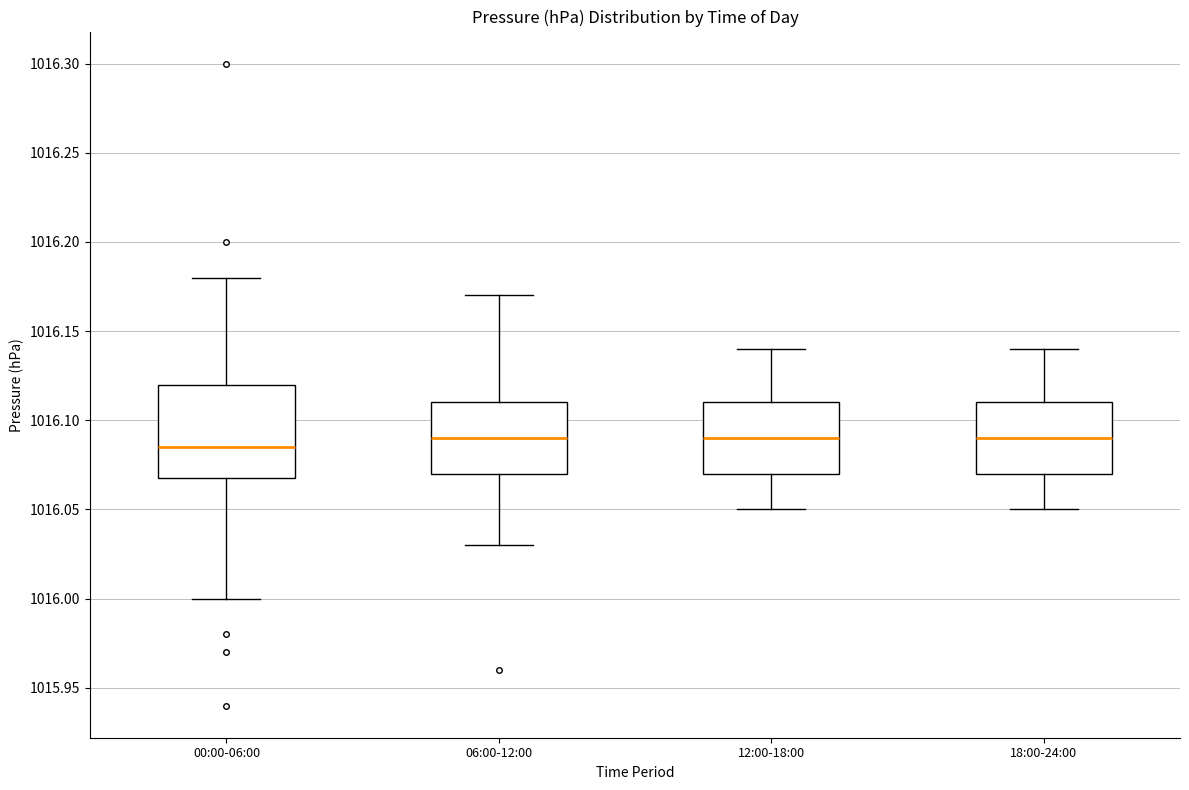

Reading left to right, transcribe this box plot: for each box, give where its median line is, the range the box spans, and where its two whiskers end, as read against the y-axis. The values are not printed on the chart, so give them approximately, as read against the axis.

00:00-06:00: median 1016.085, box 1016.070 to 1016.120, whiskers 1016.000 to 1016.180
06:00-12:00: median 1016.090, box 1016.070 to 1016.110, whiskers 1016.030 to 1016.170
12:00-18:00: median 1016.090, box 1016.070 to 1016.110, whiskers 1016.050 to 1016.140
18:00-24:00: median 1016.090, box 1016.070 to 1016.110, whiskers 1016.050 to 1016.140